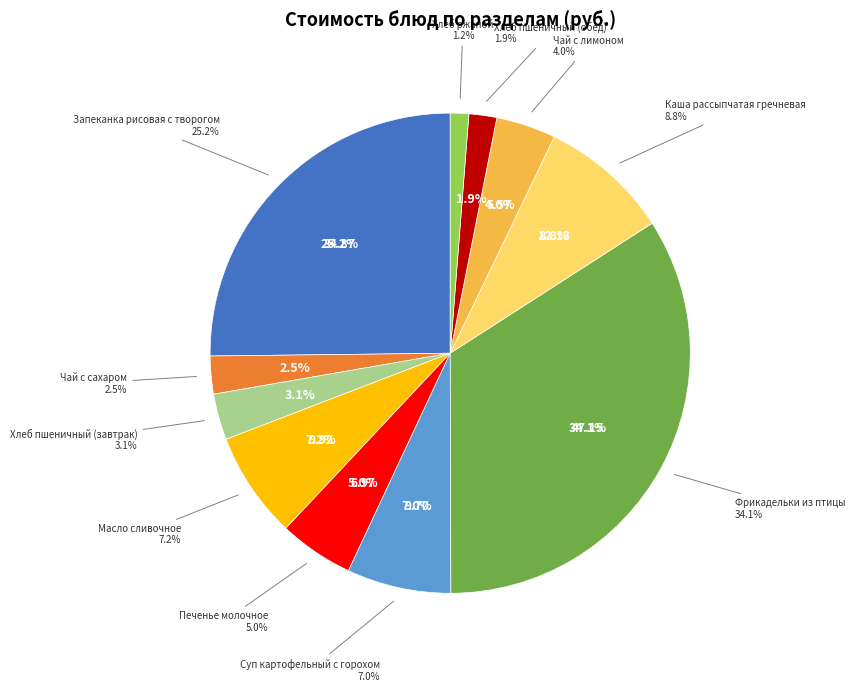

How many slices are in this pie chart?

11